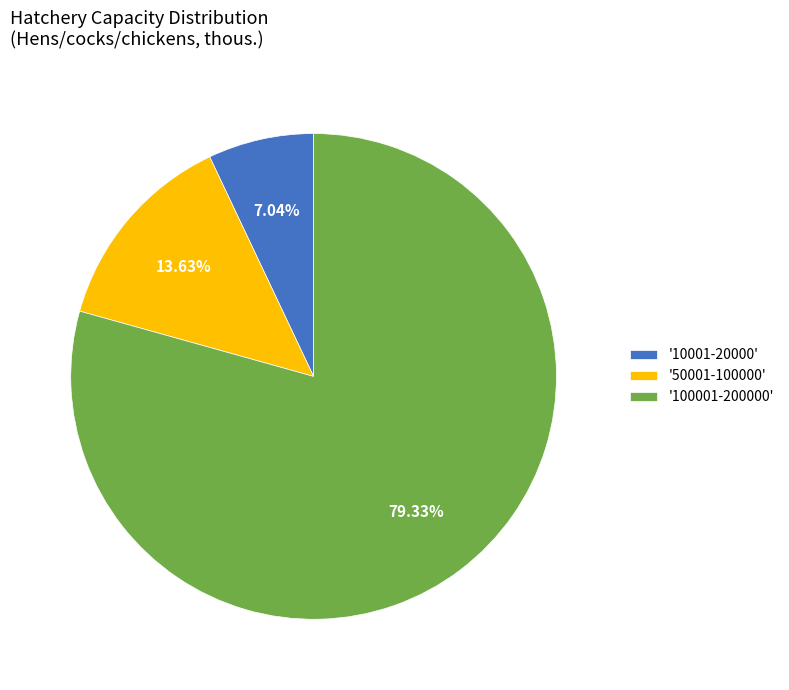

Count the number of slices in the pie.

3